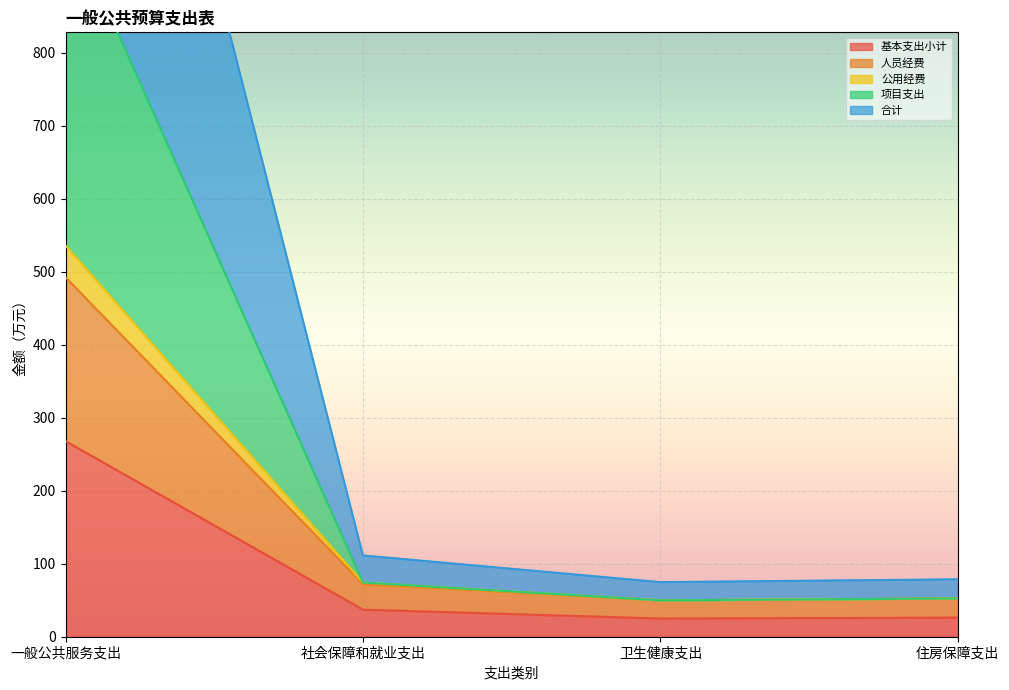

At which label does 基本支出小计 reach its peak?

一般公共服务支出